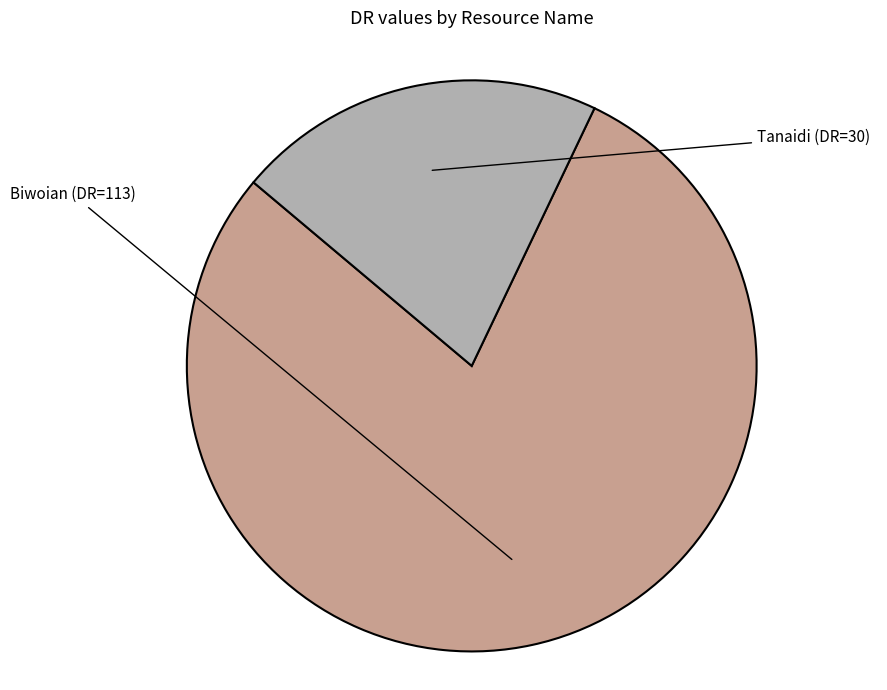

Rank the categories by value from lowest to highest.

Tanaidi, Biwoian